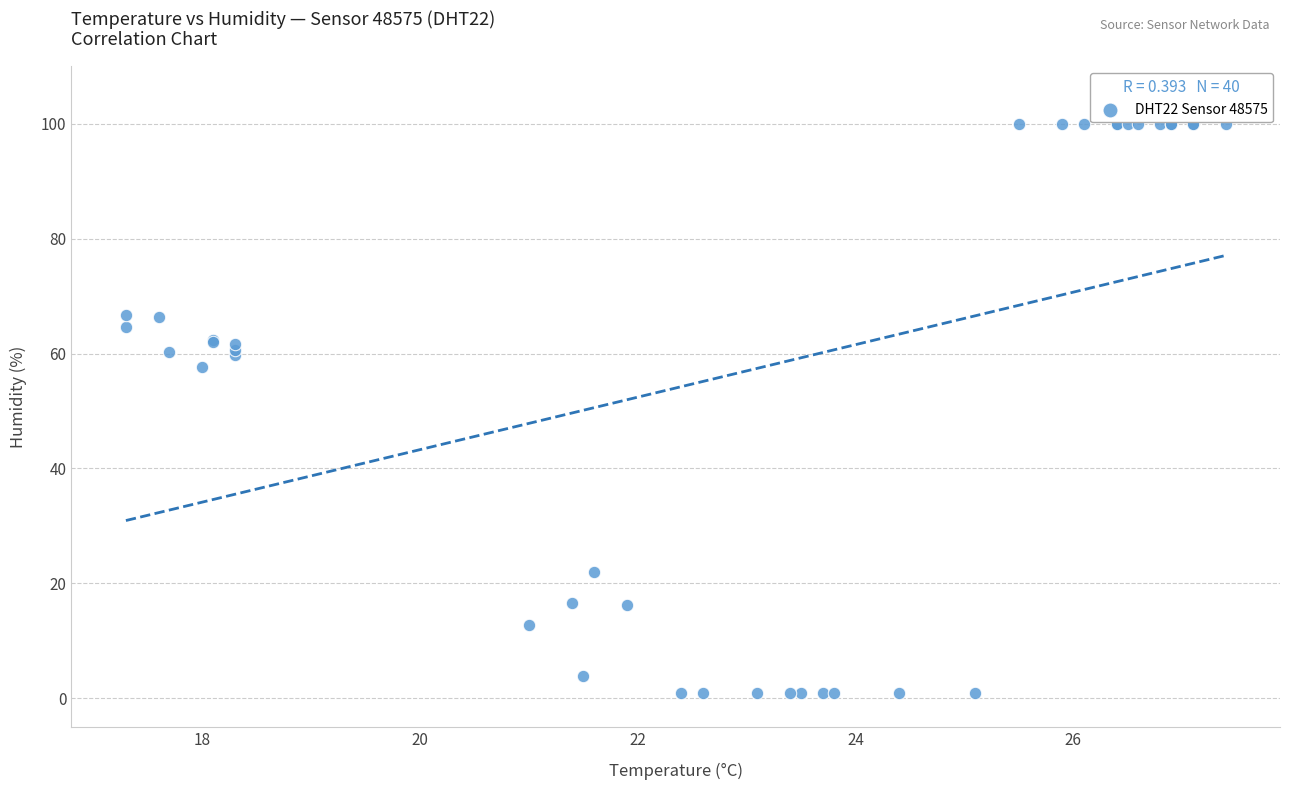

What Y value in the scatter plot is closest to 50?

57.7